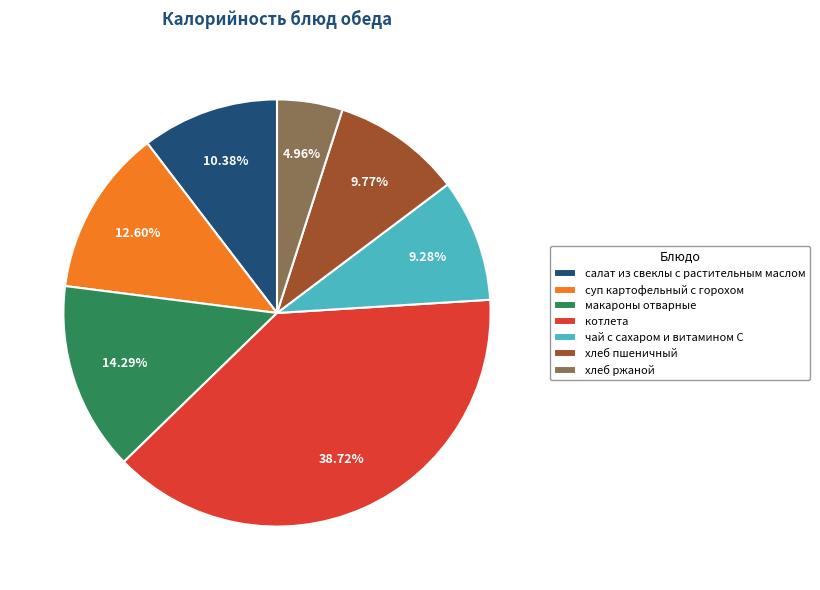

Which slice is the smallest?

хлеб ржаной